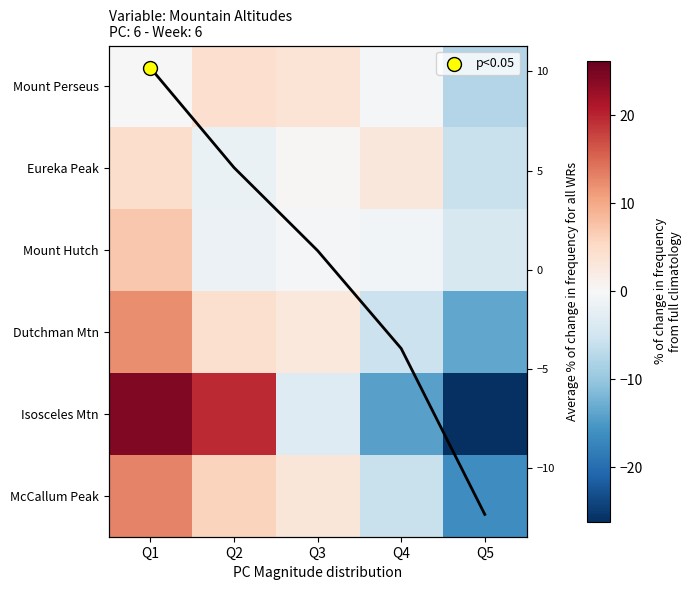

Rank the categories by Mount Perseus value from lowest to highest.

Q5, Q4, Q1, Q3, Q2